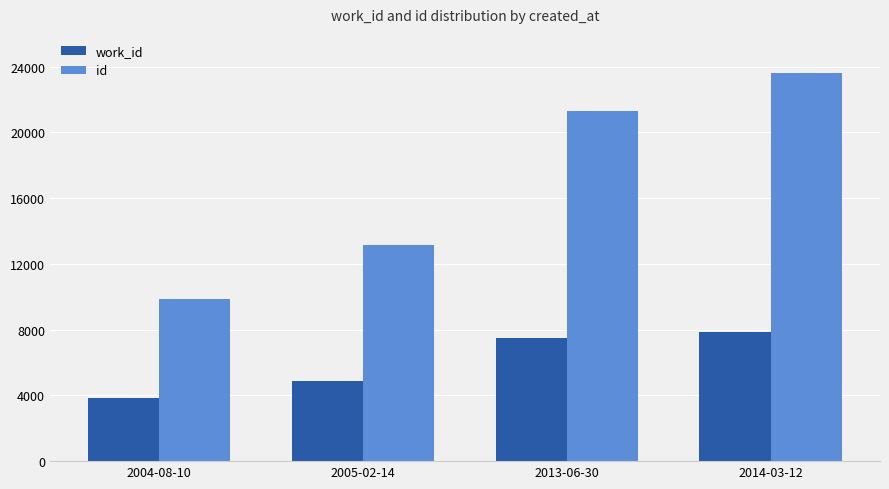

How many id values are between 13150 and 23614?

3